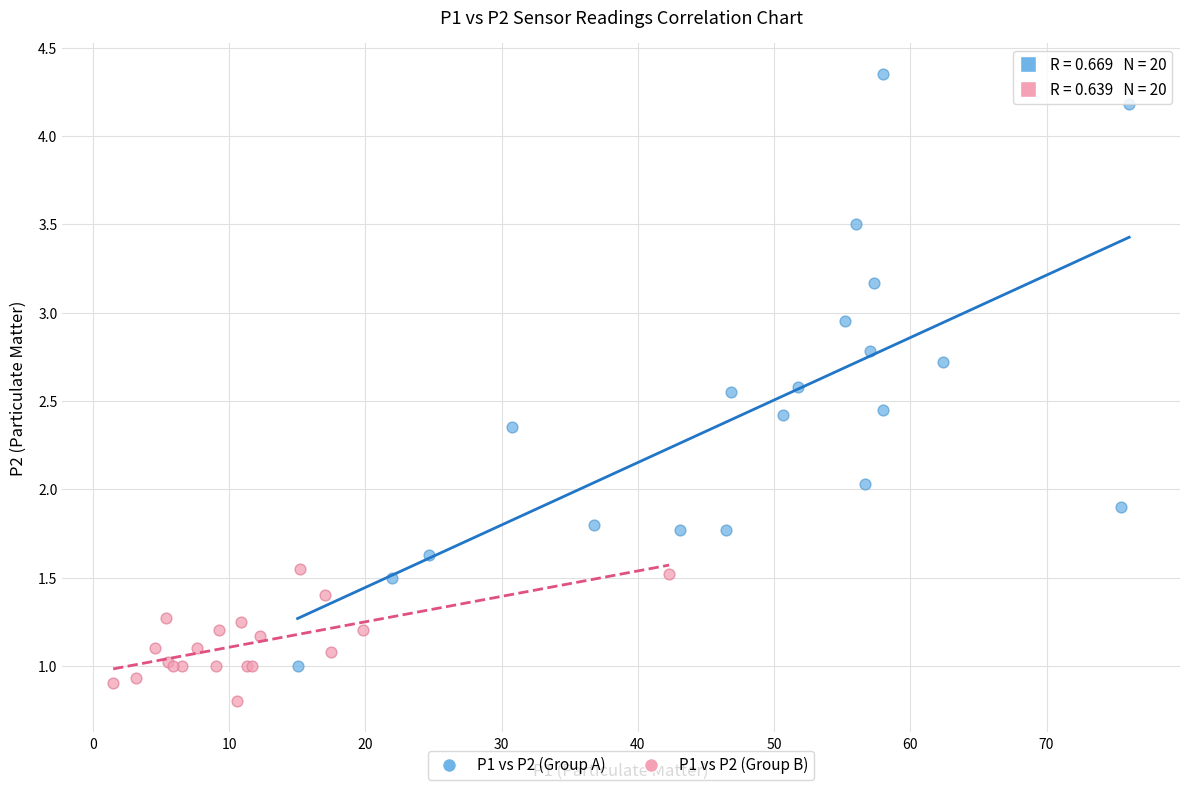

Which series has the widest spread of Y values?

P1 vs P2 (Group A)